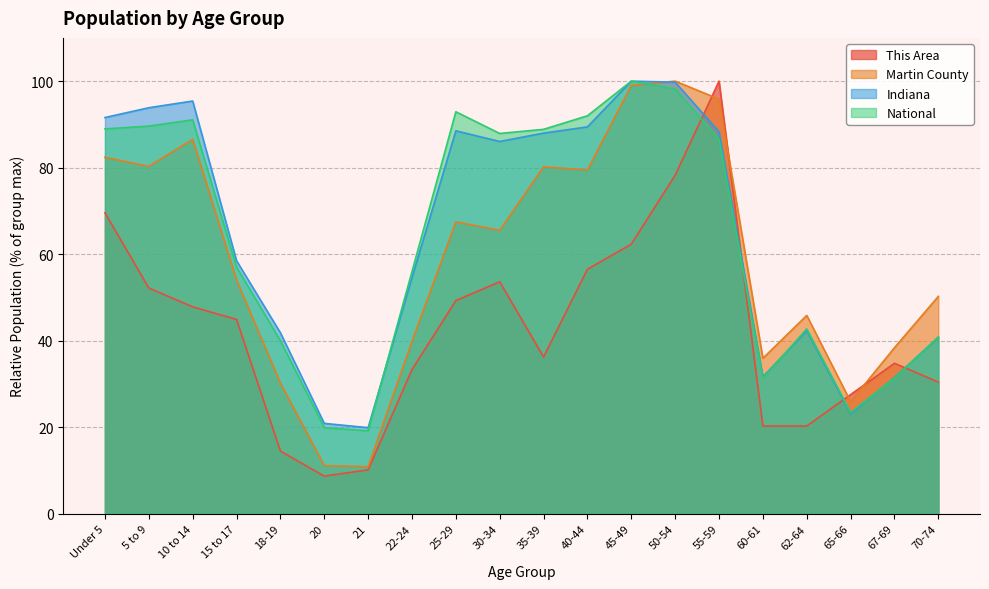

What is the greatest value displayed?

100.0